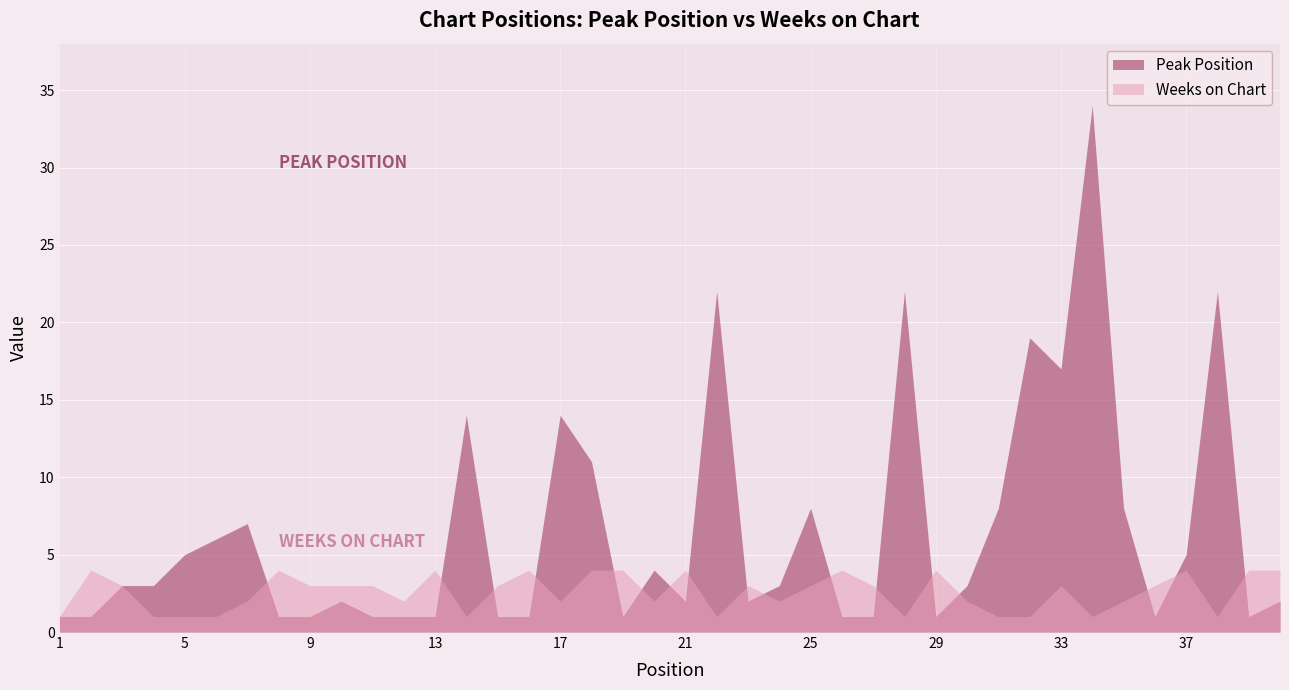

At which label does Peak Position reach its peak?

34